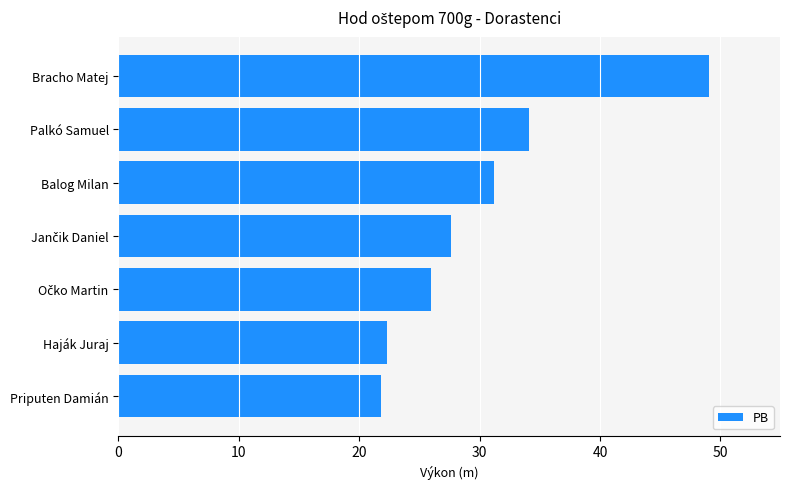

What is the minimum value shown in the chart?

21.8